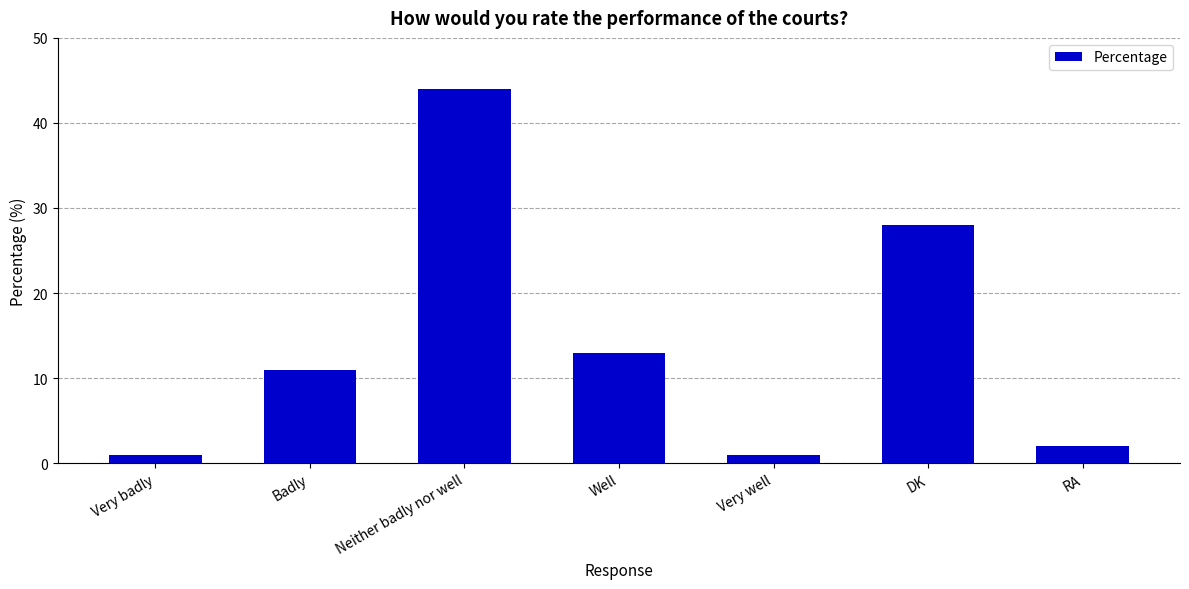

What is the label of the 1st bar from the right?

RA